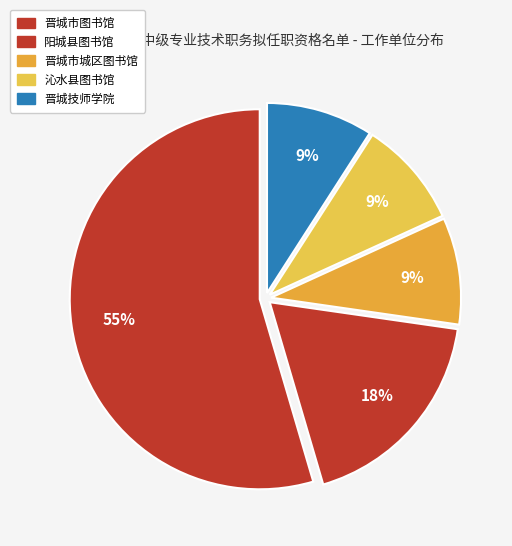

To the nearest percent, what percentage of the pie is 晋城市图书馆?

55%